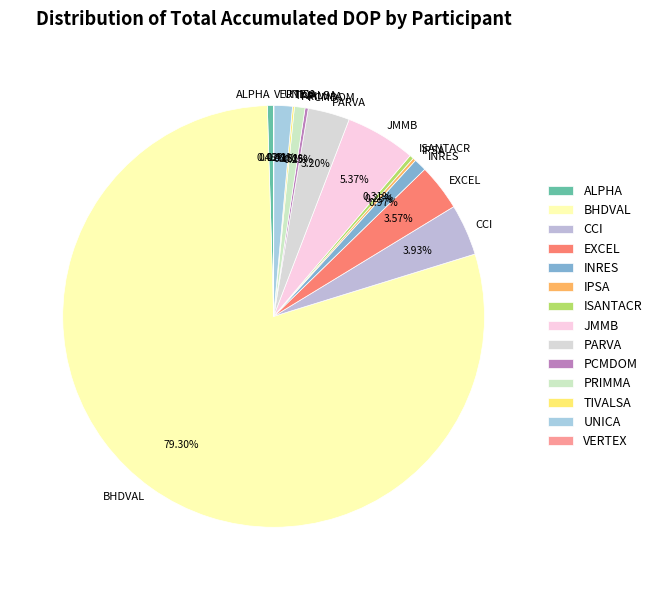

To the nearest percent, what is the average slice percentage?

7%